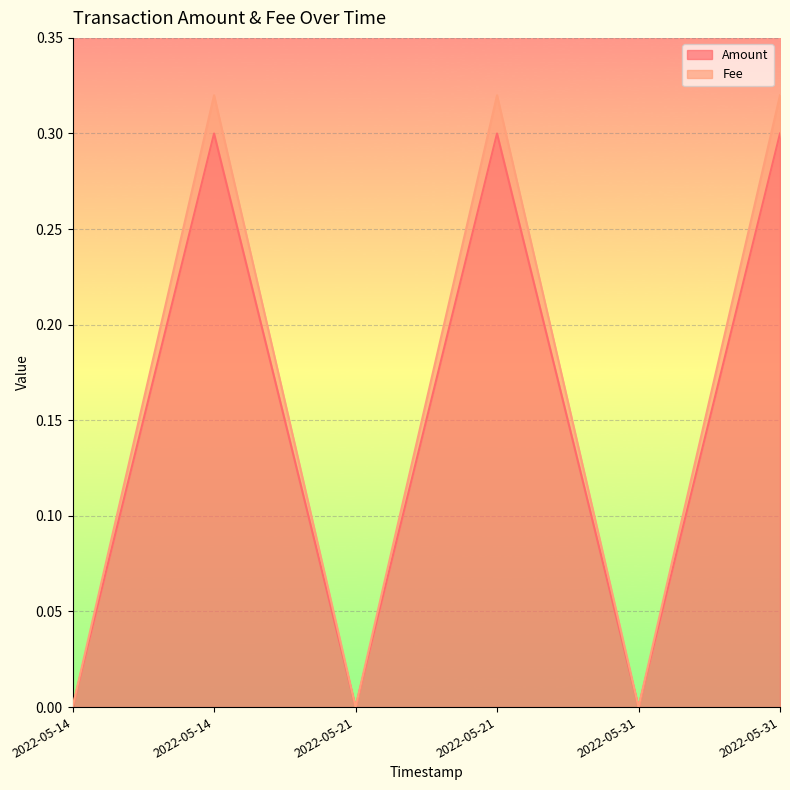

True or false: Fee and Amount intersect in this chart.

False